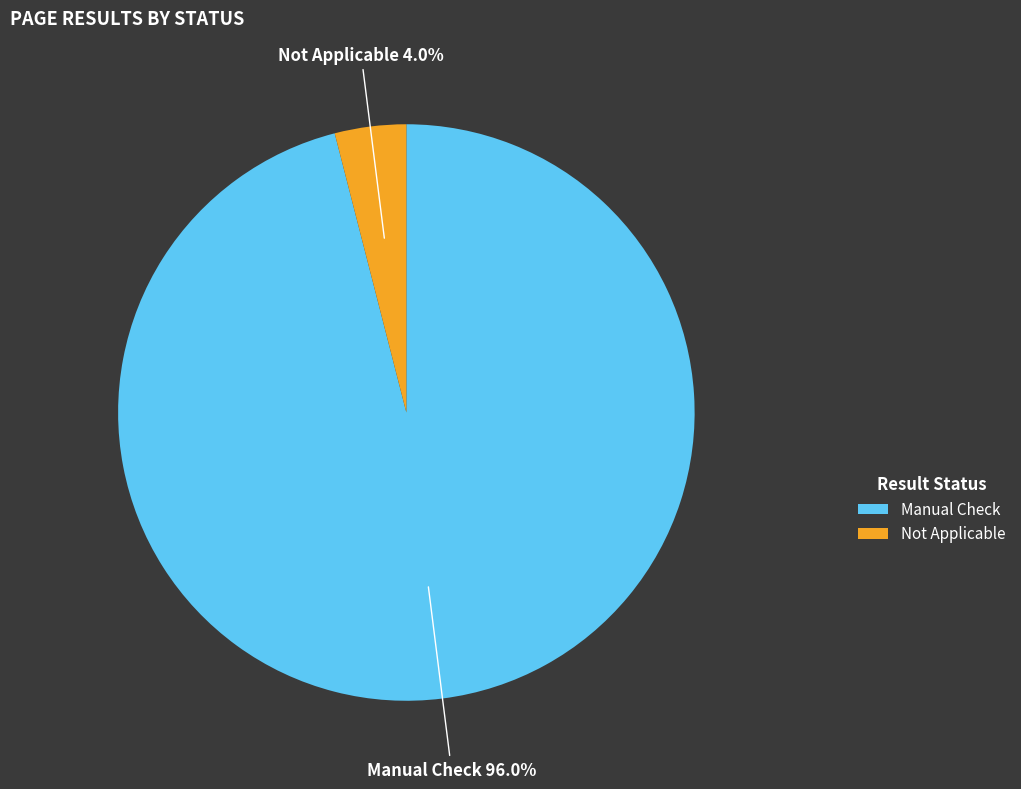

Which category has the biggest portion of the pie?

Manual Check